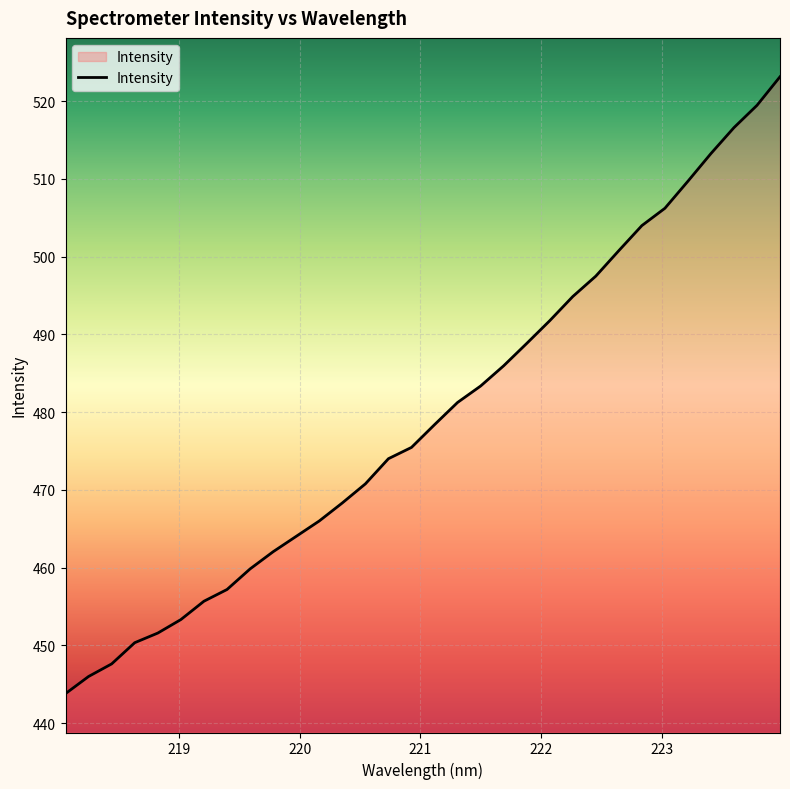

What is the greatest value displayed?

523.1